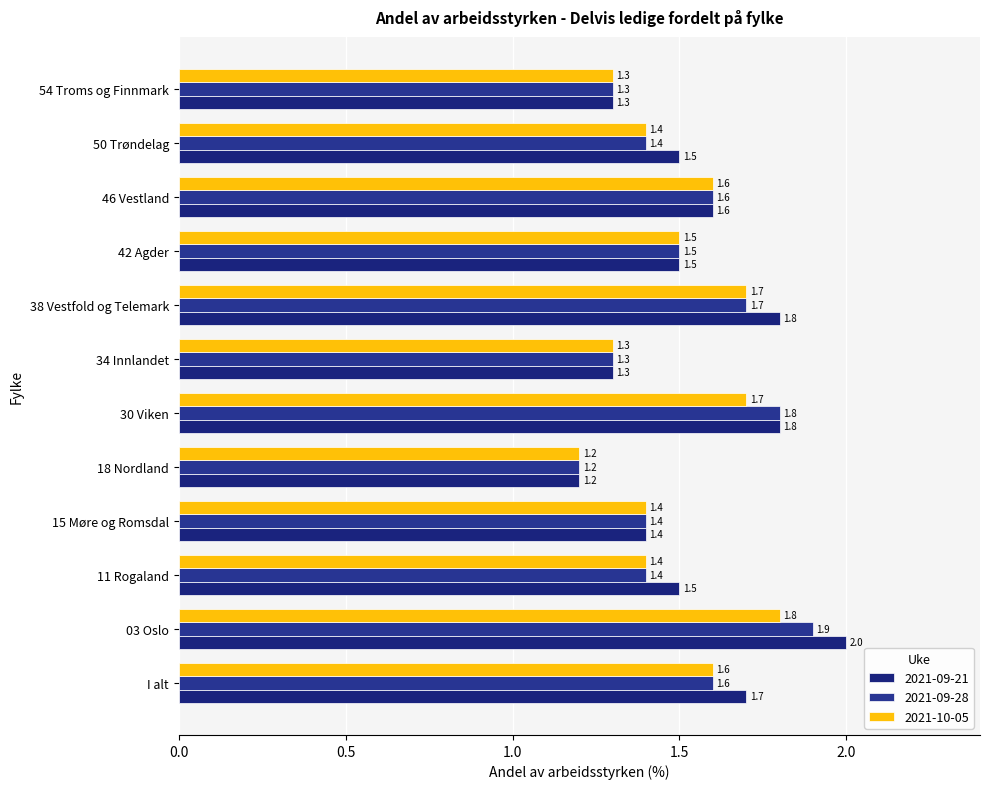

Is it true that 2021-09-21 equals 0.4 at 18 Nordland?

False